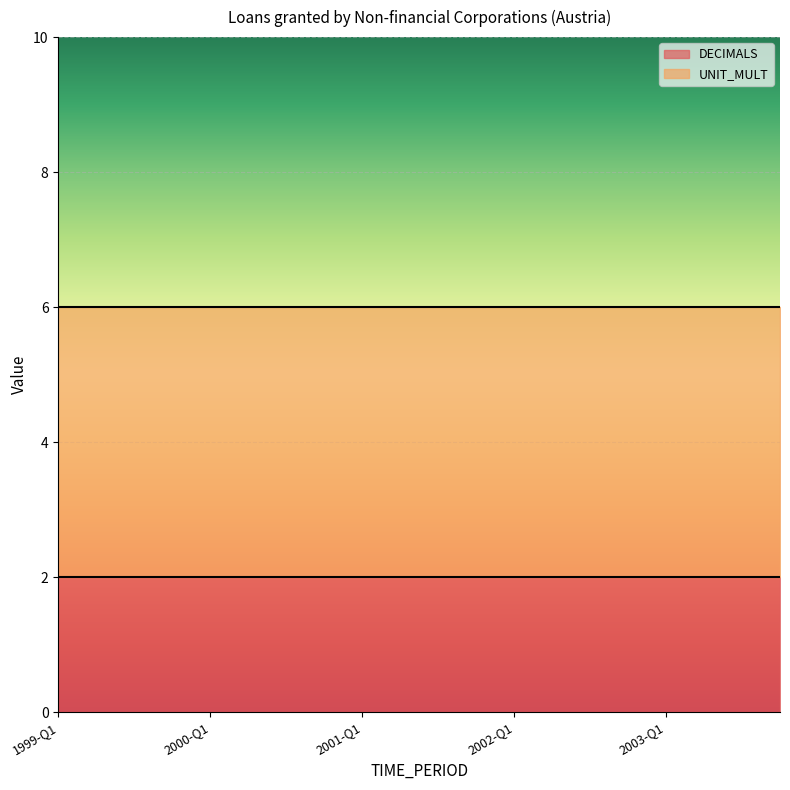

True or false: DECIMALS and UNIT_MULT intersect in this chart.

False